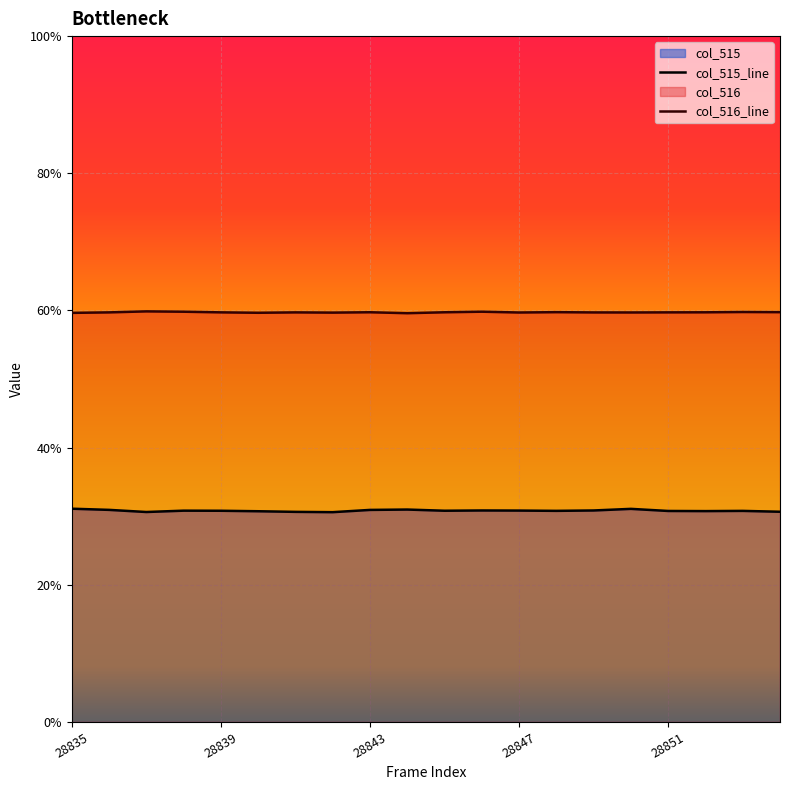

Does the chart display data point markers on the line(s)?

No